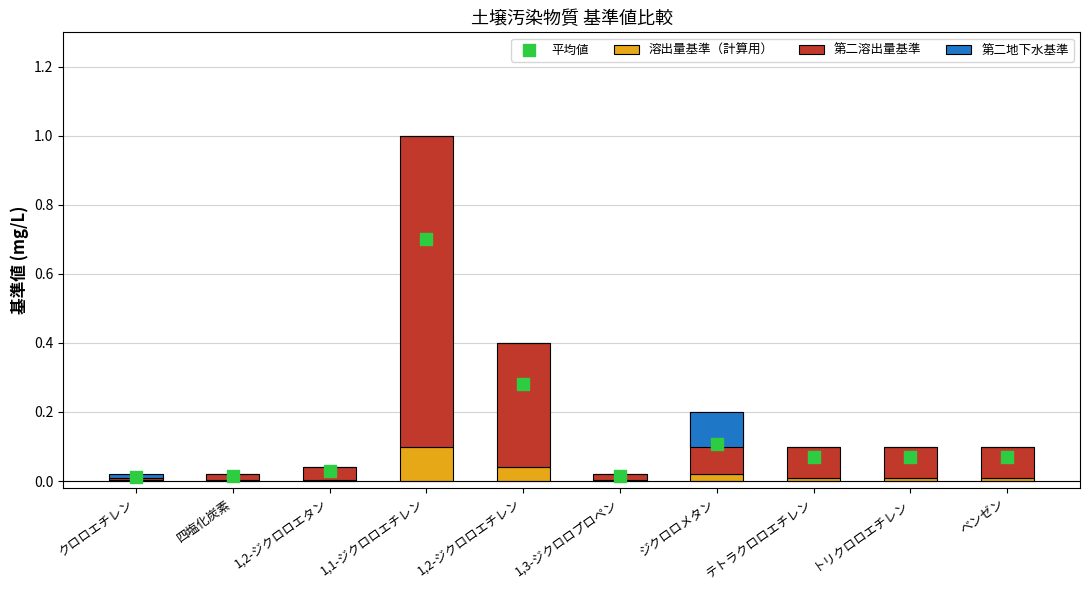

At which category is the sum across all series the highest?

1,1-ジクロロエチレン